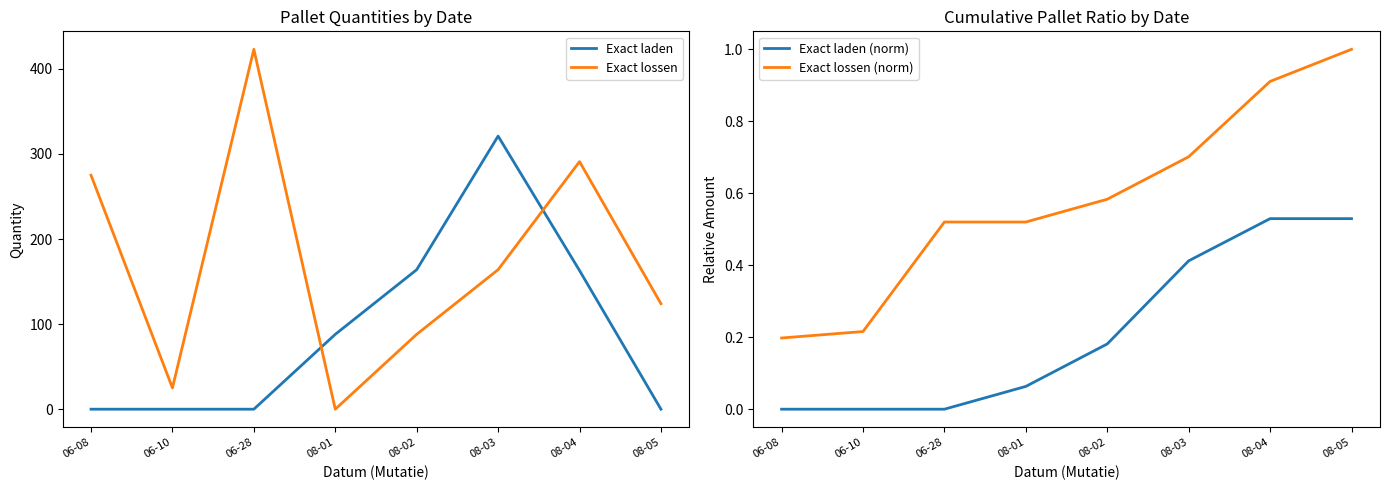

Count the Exact lossen (norm) values in the range 0 to 1.

8